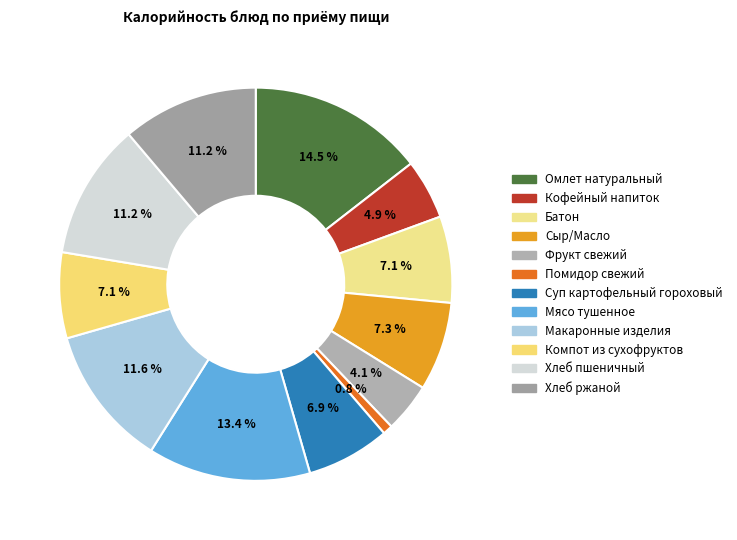

True or false: Батон accounts for 21% of the total.

False